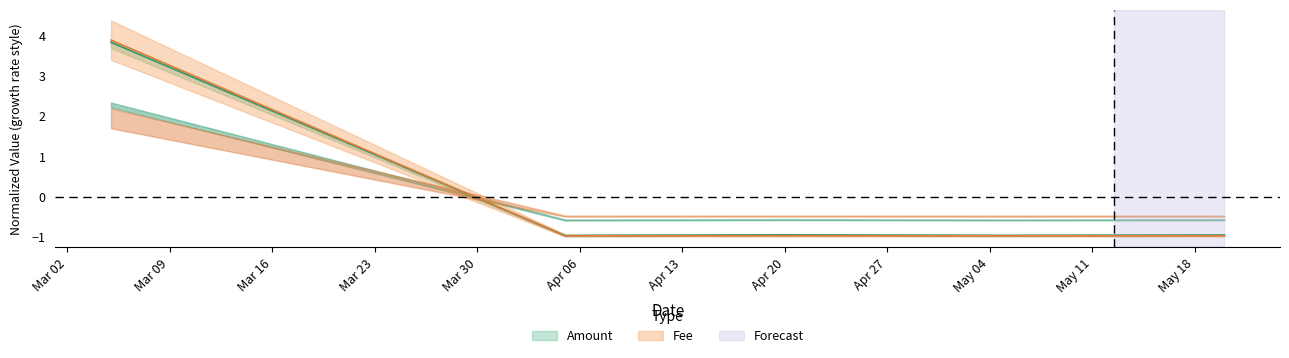

What is the value of the Fee point at the 4th from the left?

-1.0